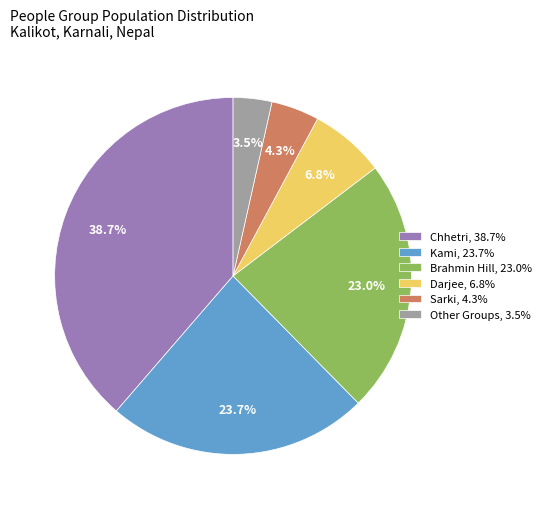

Which category has the smallest portion of the pie?

Other Groups, 3.5%